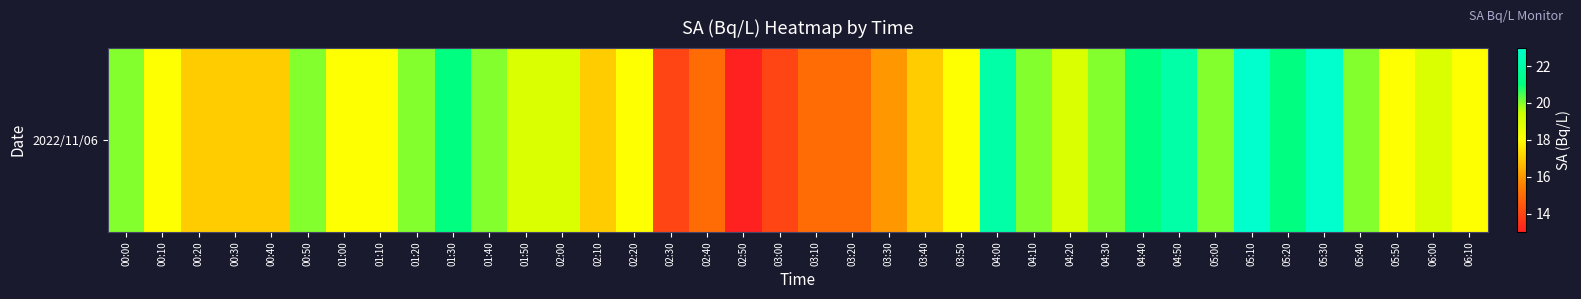

Between 02:30 and 03:10, which is larger?

03:10